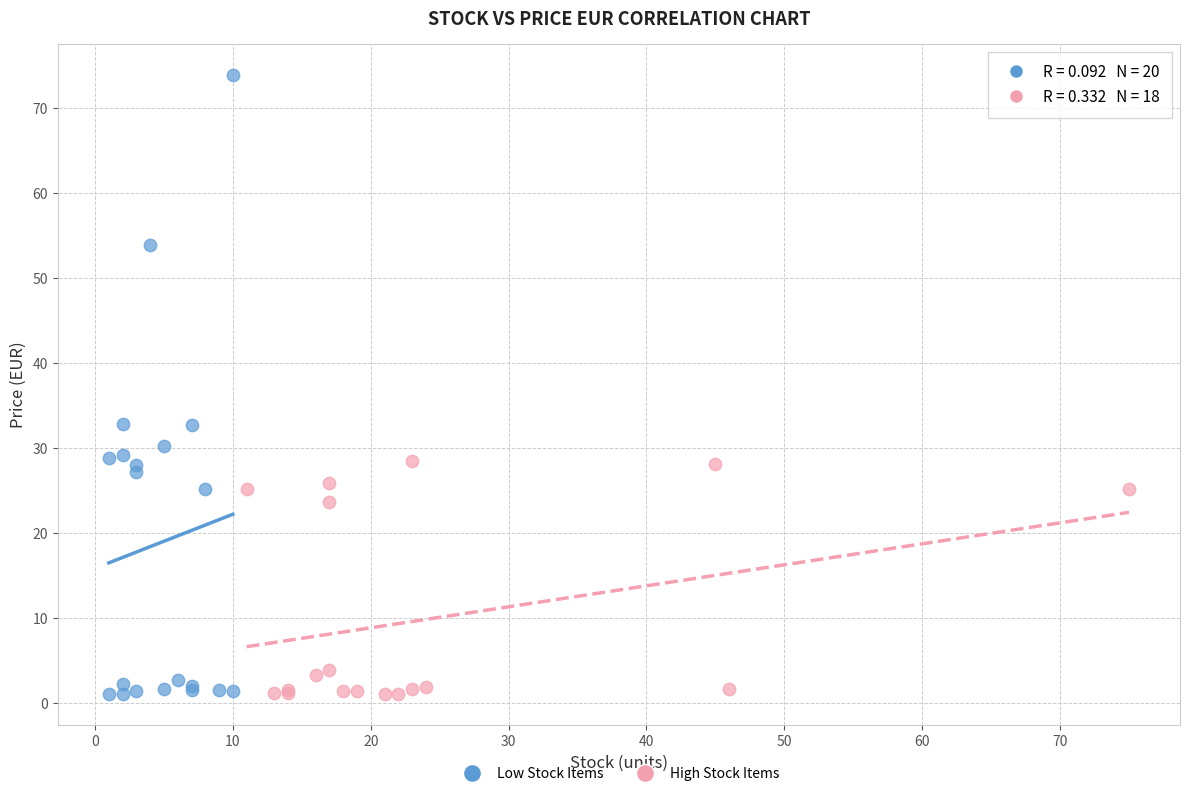

Which series contains the highest Y value?

Low Stock Items